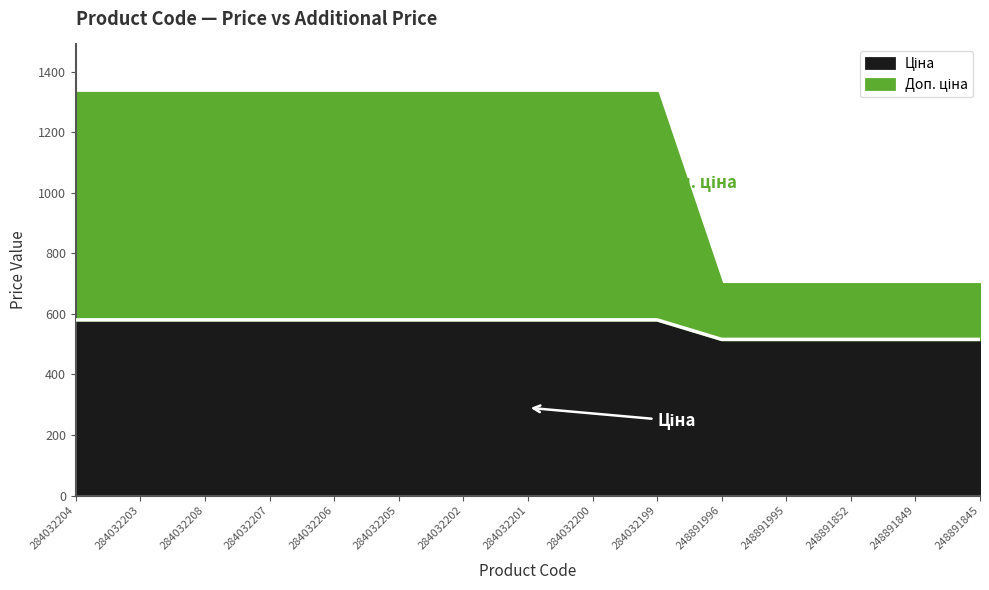

What is the value of the 9th point from the left?

580.4